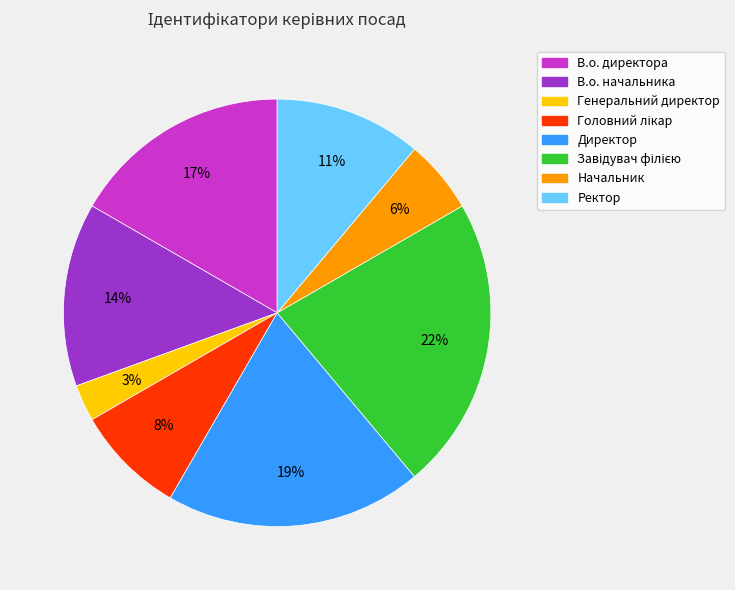

Which has a higher value, Директор or Генеральний директор?

Директор